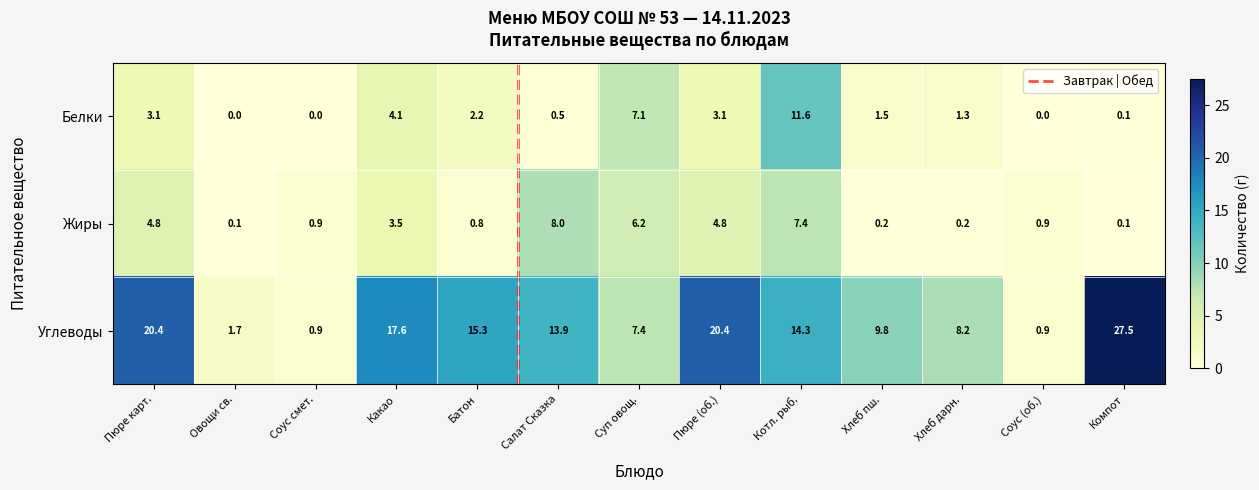

Which category has the highest value in the Жиры series?

Салат Сказка